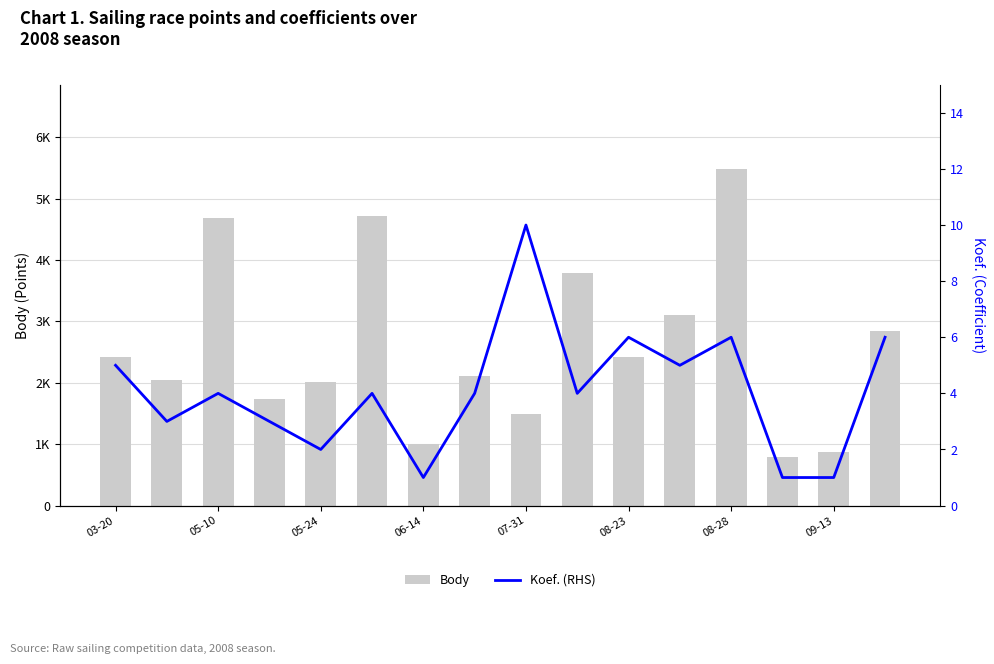

What is the smallest value displayed?

1